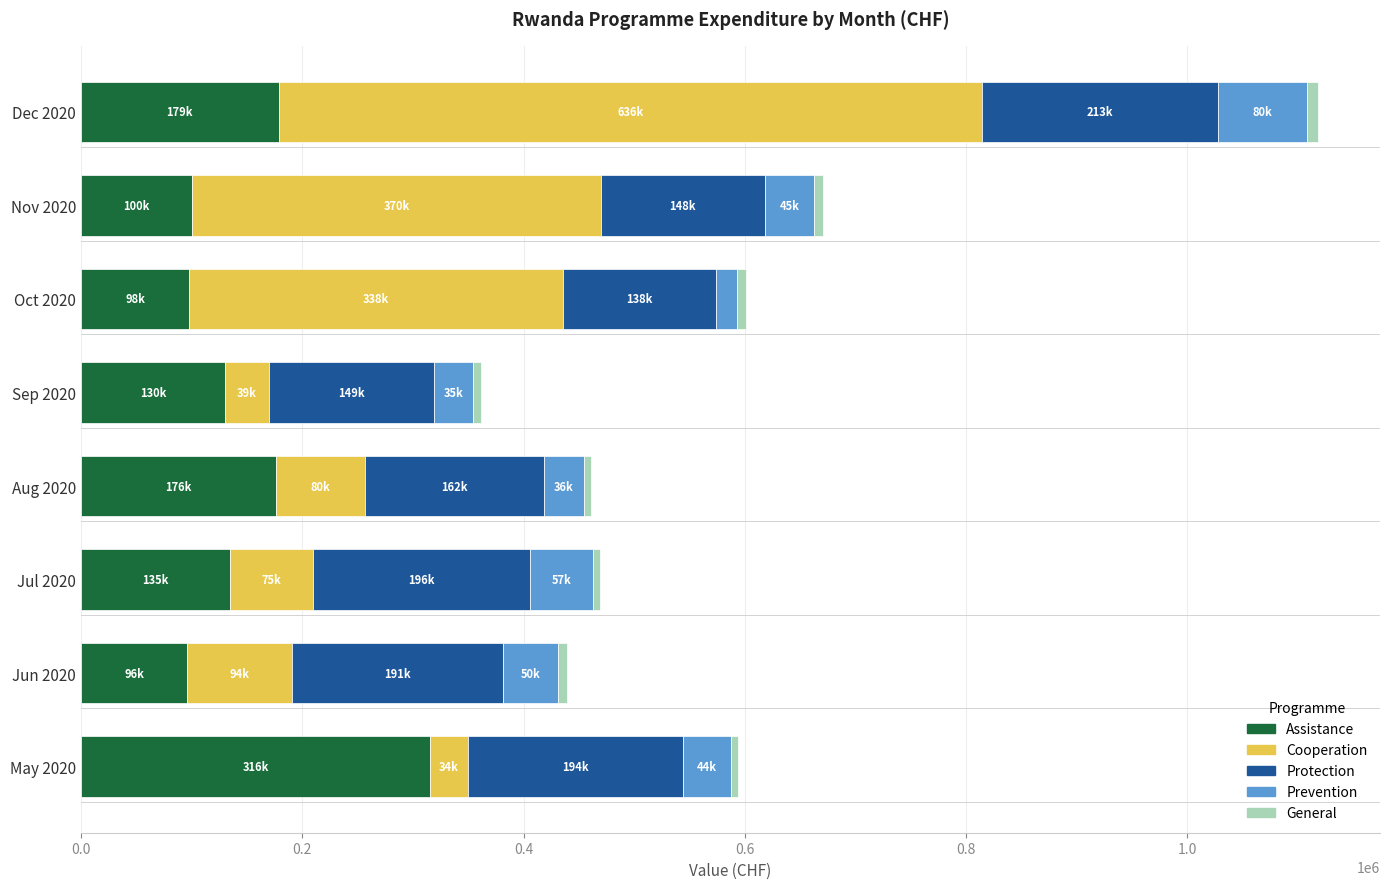

At which category is the sum across all series the highest?

Dec 2020